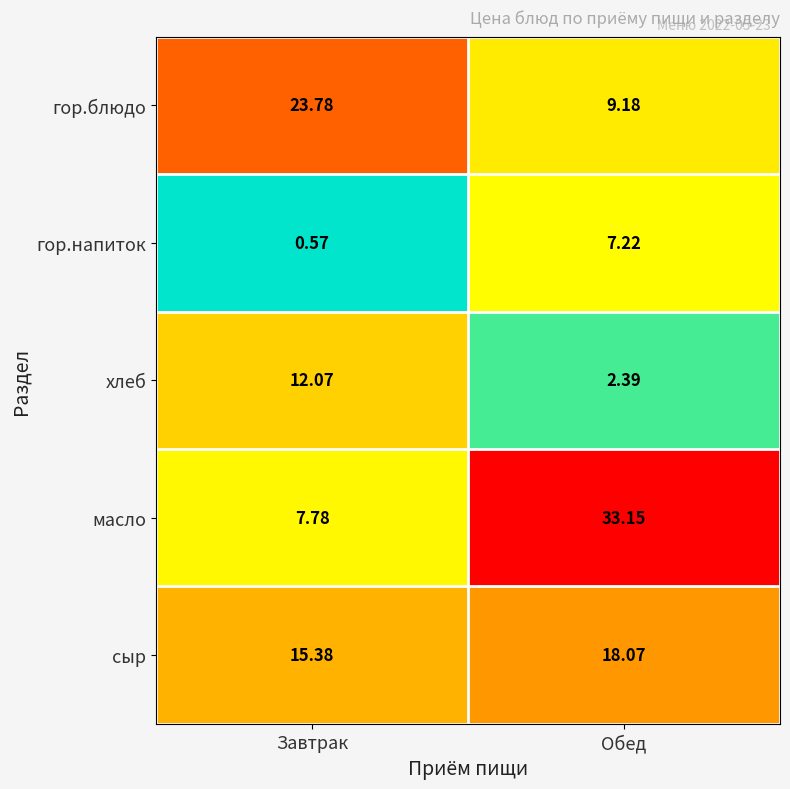

How many values in the сыр series exceed 18?

1